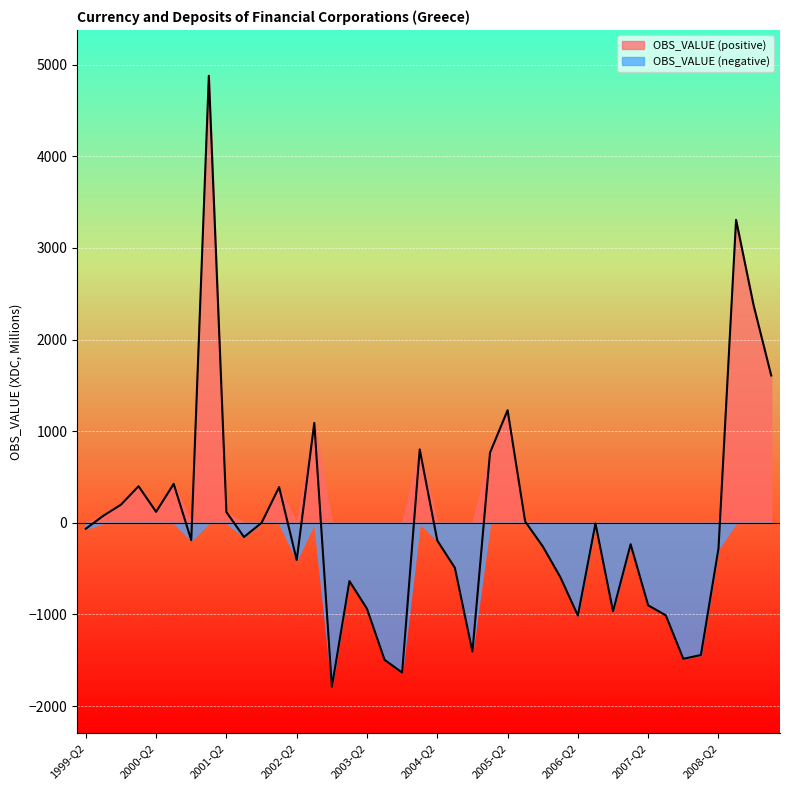

How many positive values are there?

17